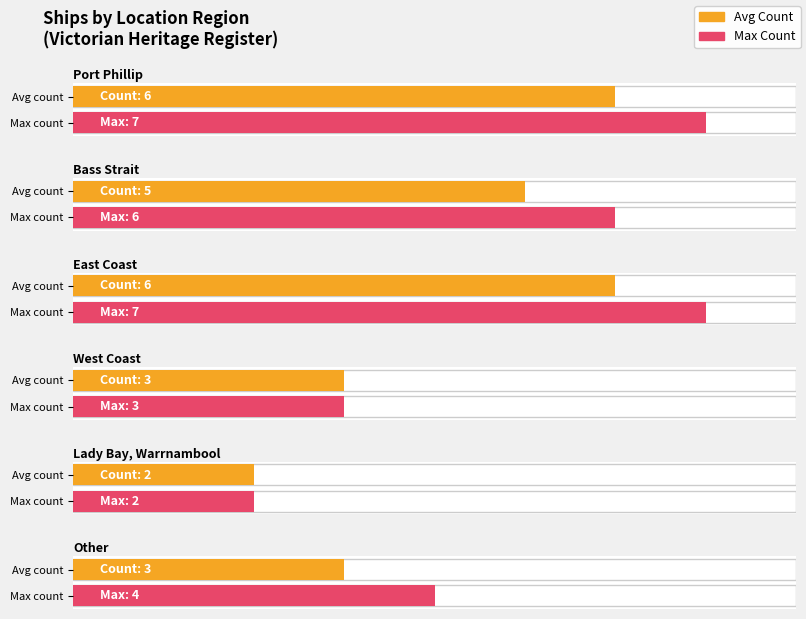

List the labels in order of value, largest first.

Port Phillip, East Coast, Bass Strait, West Coast, Other, Lady Bay, Warrnambool